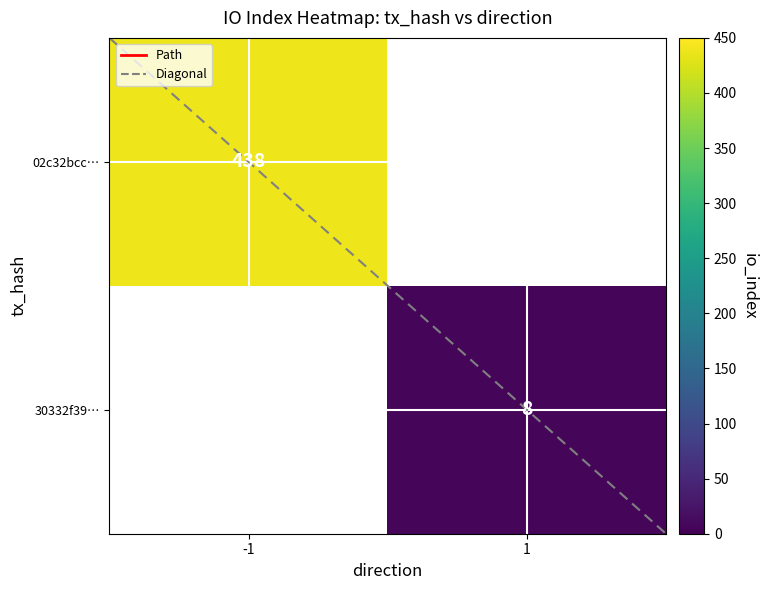

What is the average value of the Diagonal series?

0.5